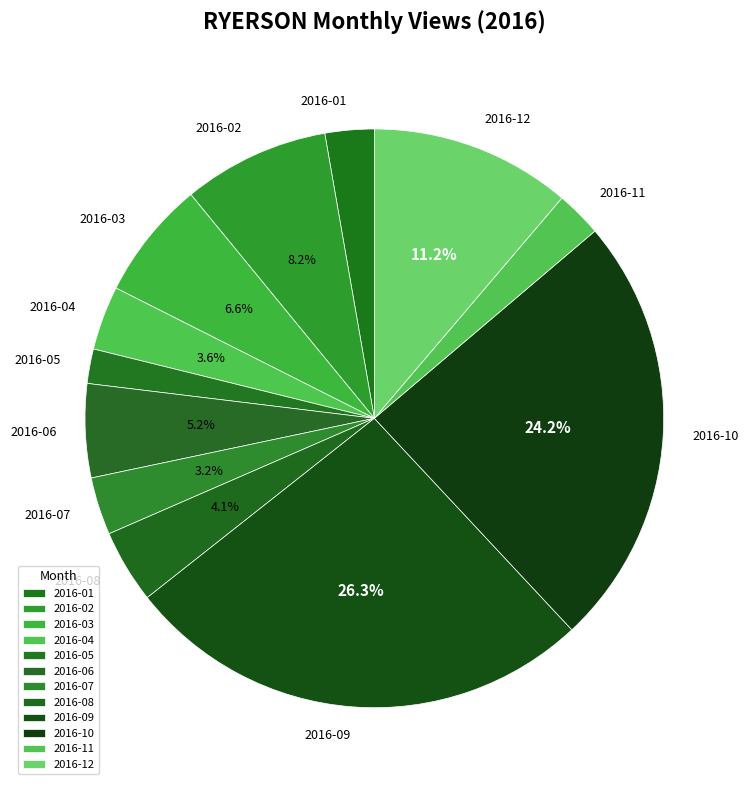

Is the sum of 2016-09 and 2016-08 greater than half?

No